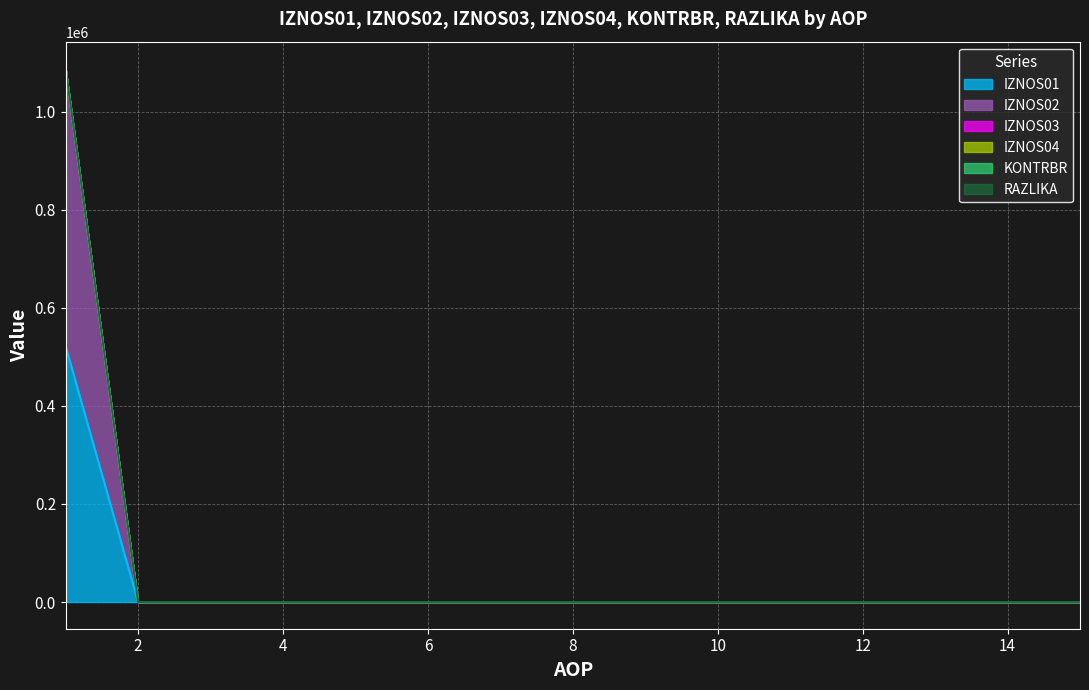

Reading left to right, transcribe all the data shown in this chart.

IZNOS01: 521468	0	0	0	0	0	0	0	0	0	0	0	0	0	0
IZNOS02: 1086949	0	0	0	0	0	0	0	0	0	0	0	0	0	0
KONTRBR: 1086949	0	0	0	0	0	0	0	0	0	0	0	0	0	0